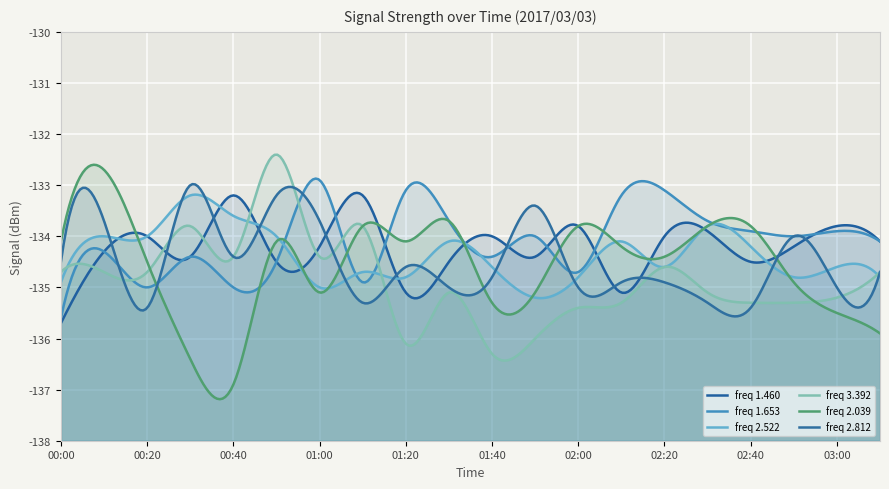

List the labels in order of 1.460 value, largest first.

00:40, 01:10, 02:00, 03:00, 02:30, 00:20, 01:40, 02:20, 03:10, 01:00, 02:50, 00:10, 00:30, 01:50, 00:50, 01:30, 02:40, 01:20, 02:10, 00:00